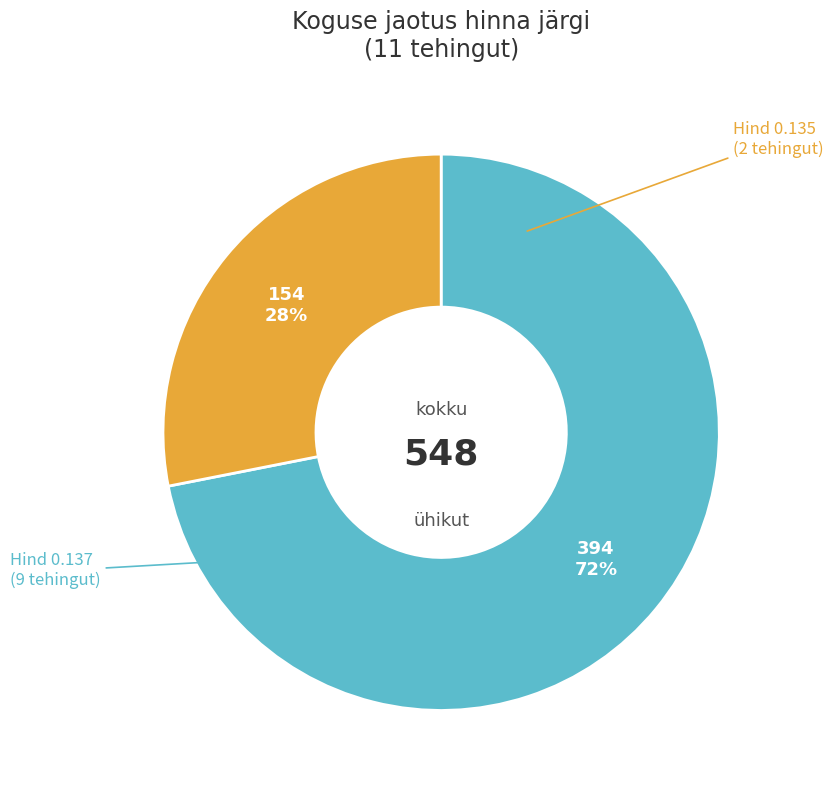

Does any single category account for the majority?

Yes